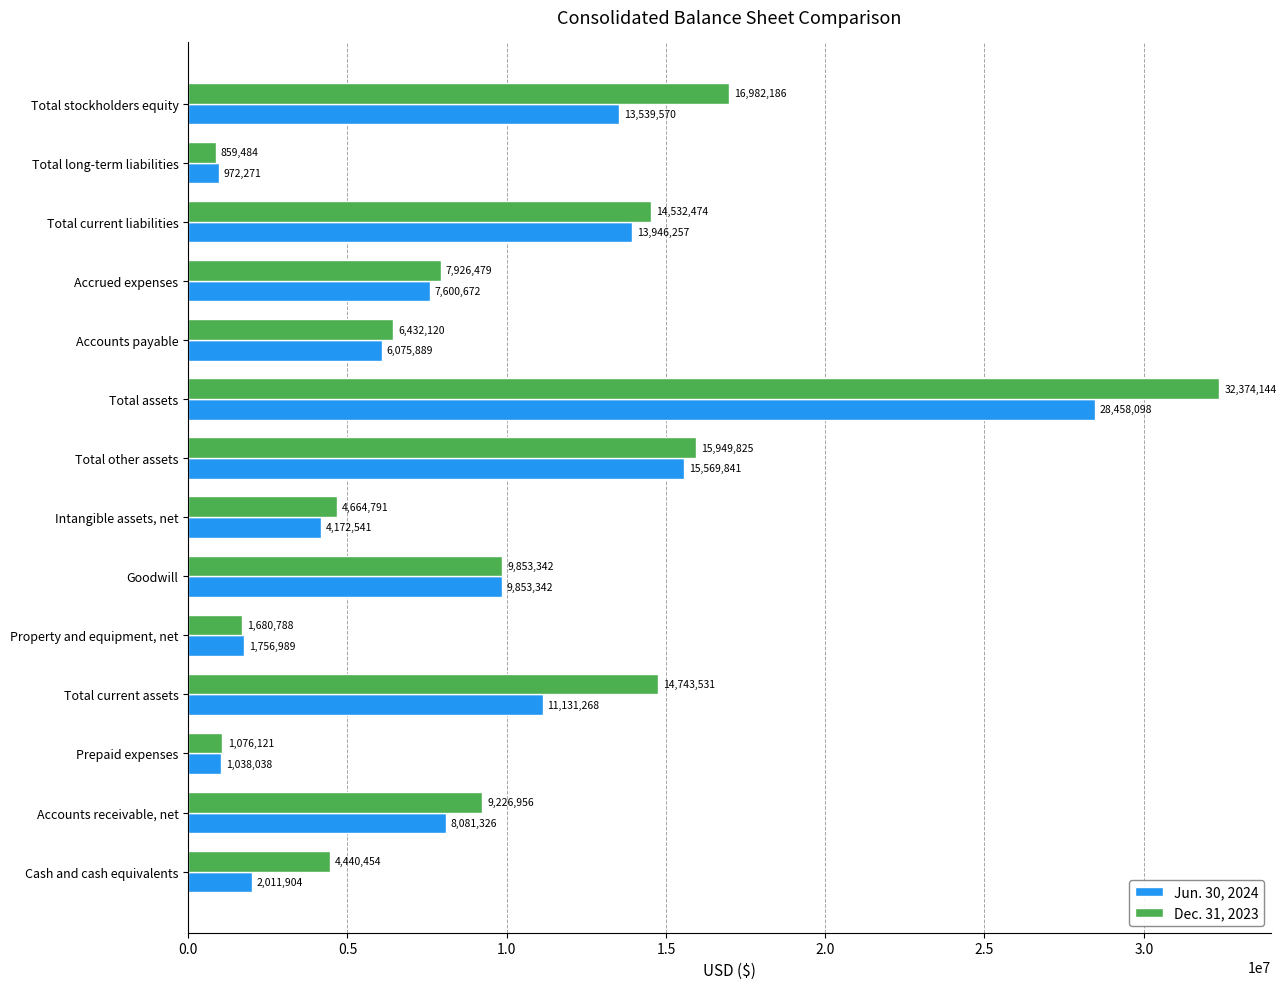

Which series has the largest range (max minus min)?

Dec. 31, 2023